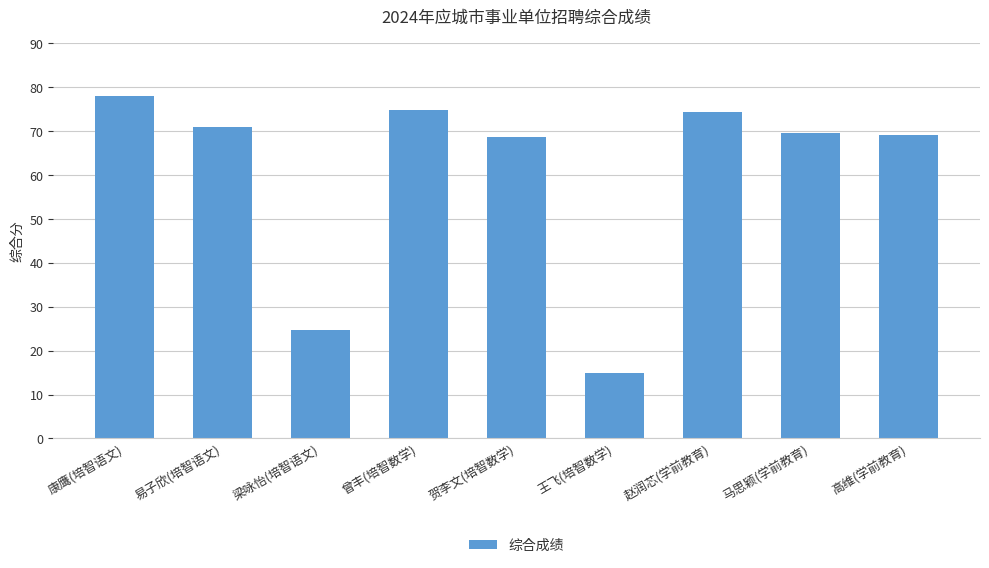

What is the value of the 4th bar from the left?

74.7